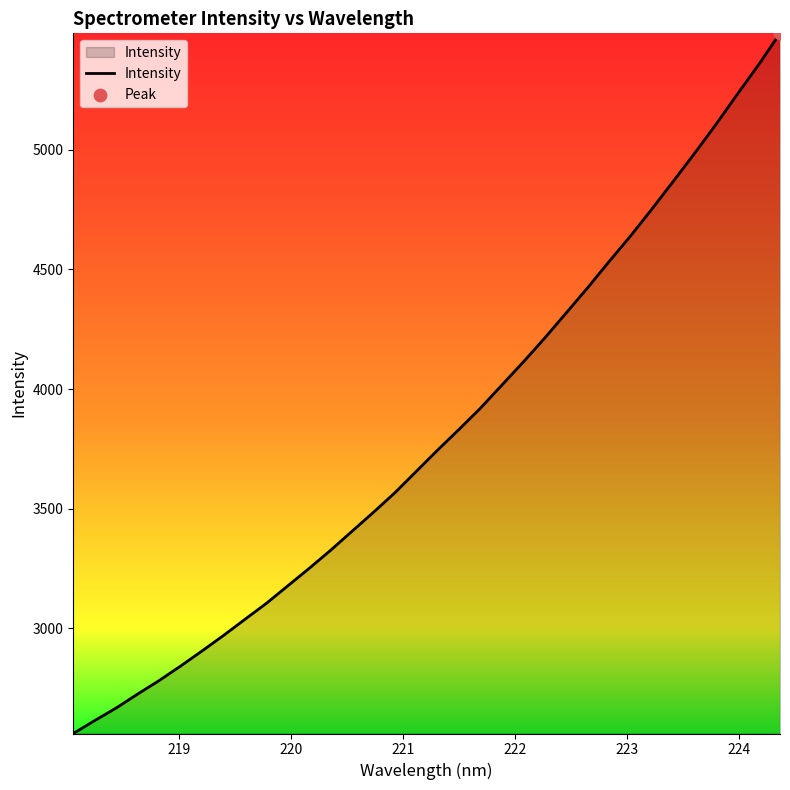

What is the minimum value shown in the chart?

2561.3